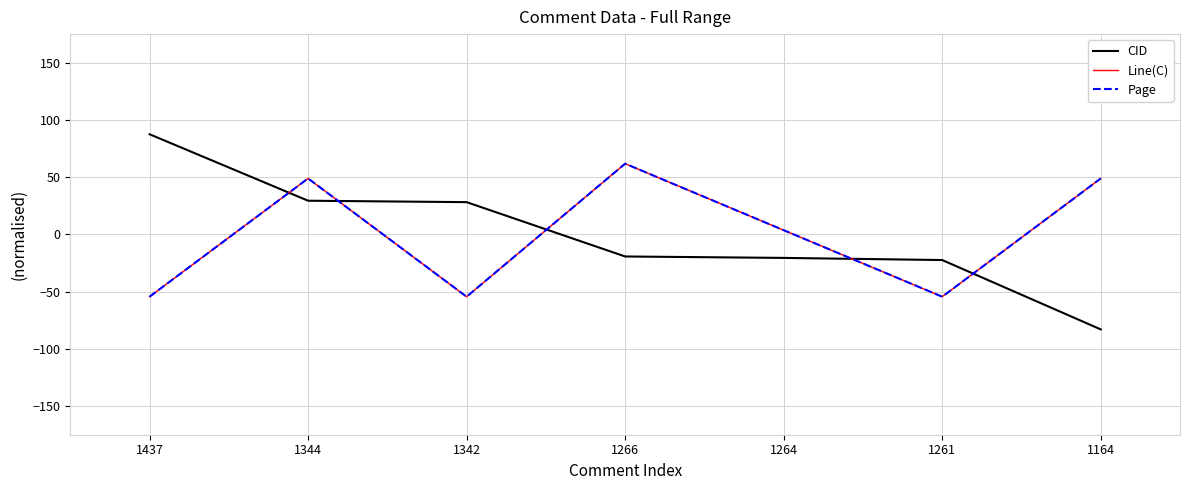

How many lines are shown in the chart?

3